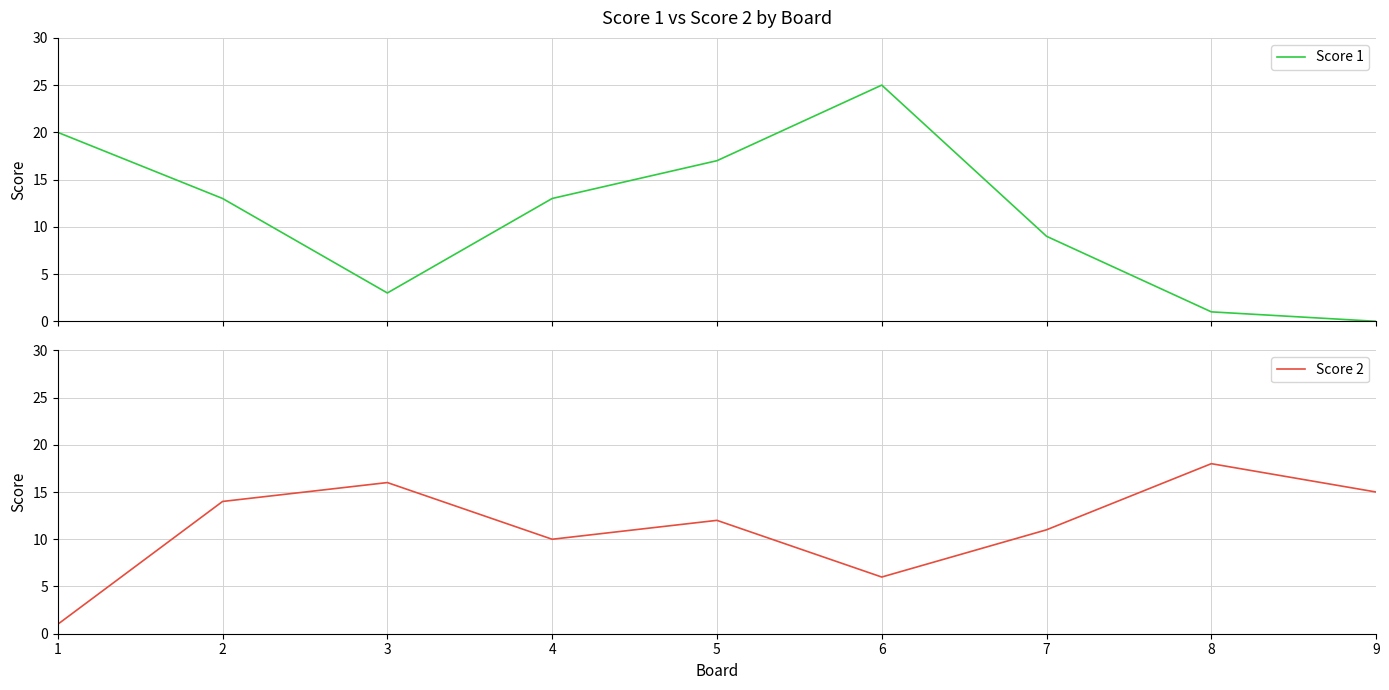

What is the difference between the Score 2 values at 3 and 7?

5